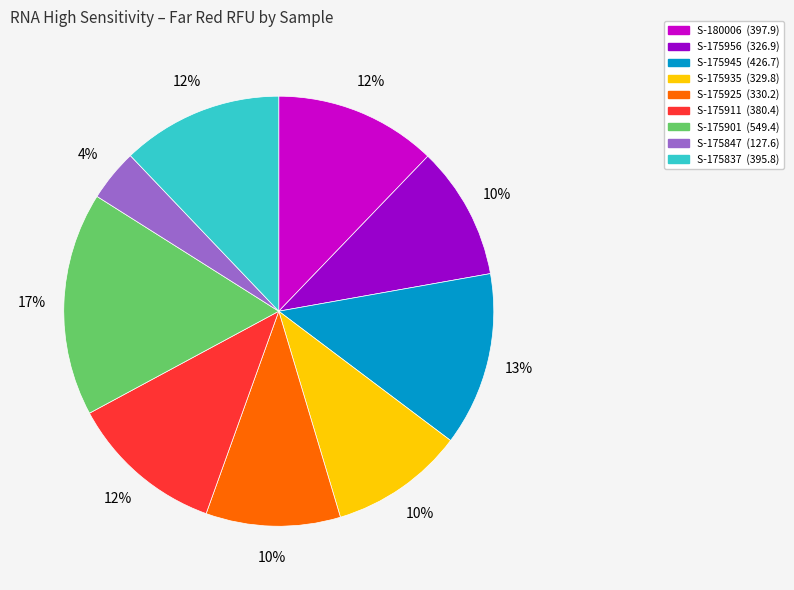

Does any single category account for the majority?

No